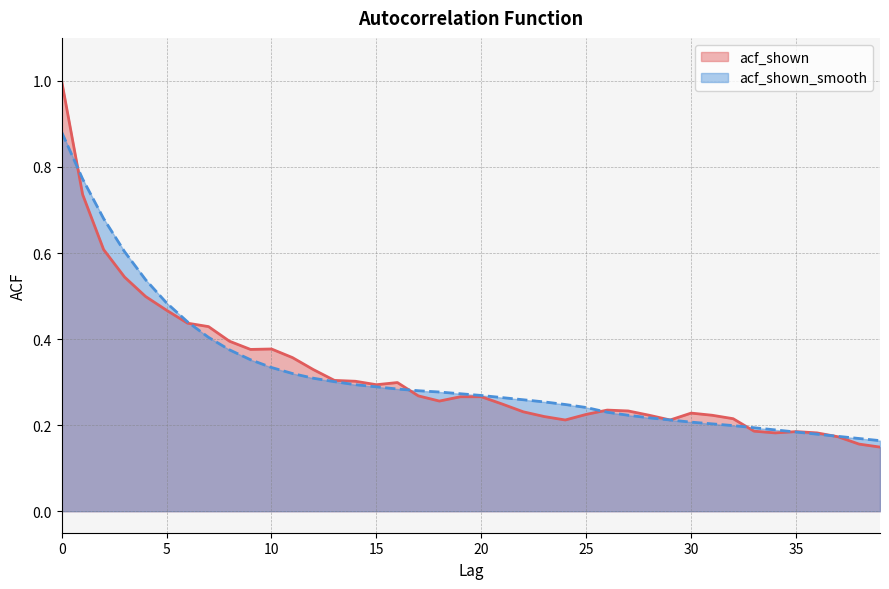

How many times do acf_shown and acf_shown_smooth cross each other?

7